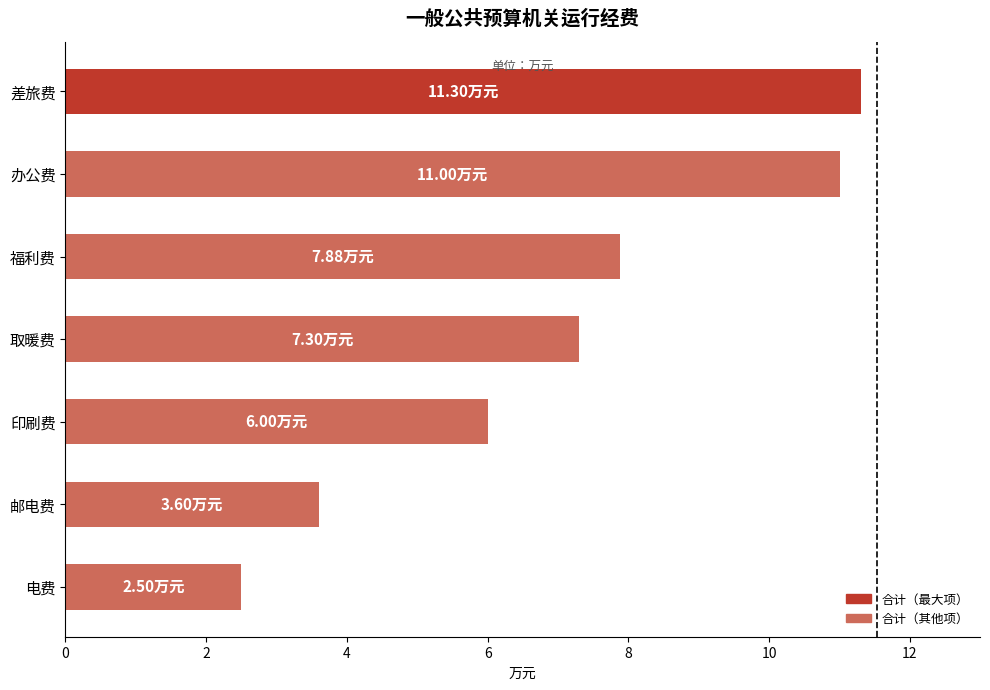

What is the change in value from 印刷费 to 办公费?

+5.0